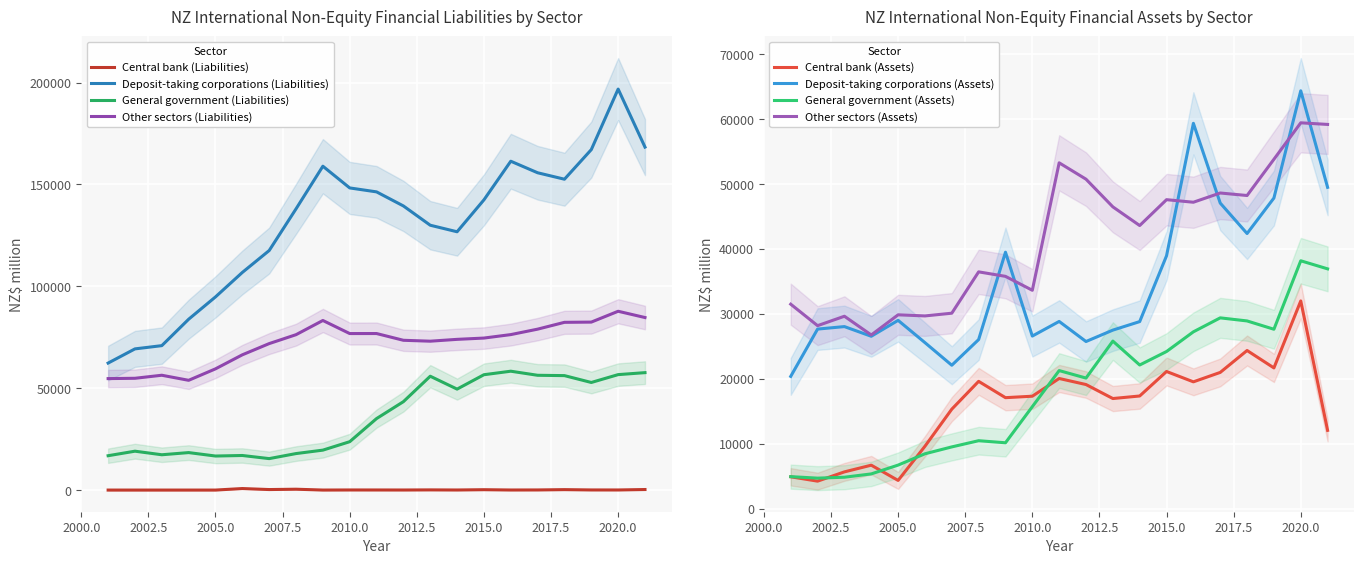

What is the value of the Central bank (Liabilities) point at the 20th from the left?

47